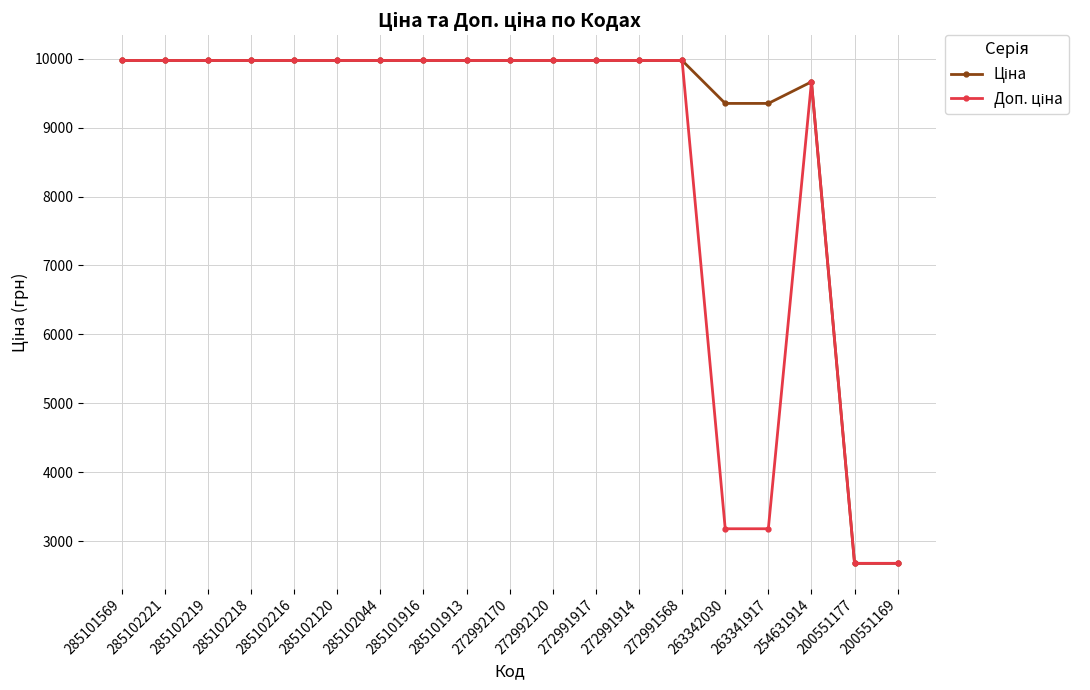

At how many categories does at least one series exceed 6017?

17